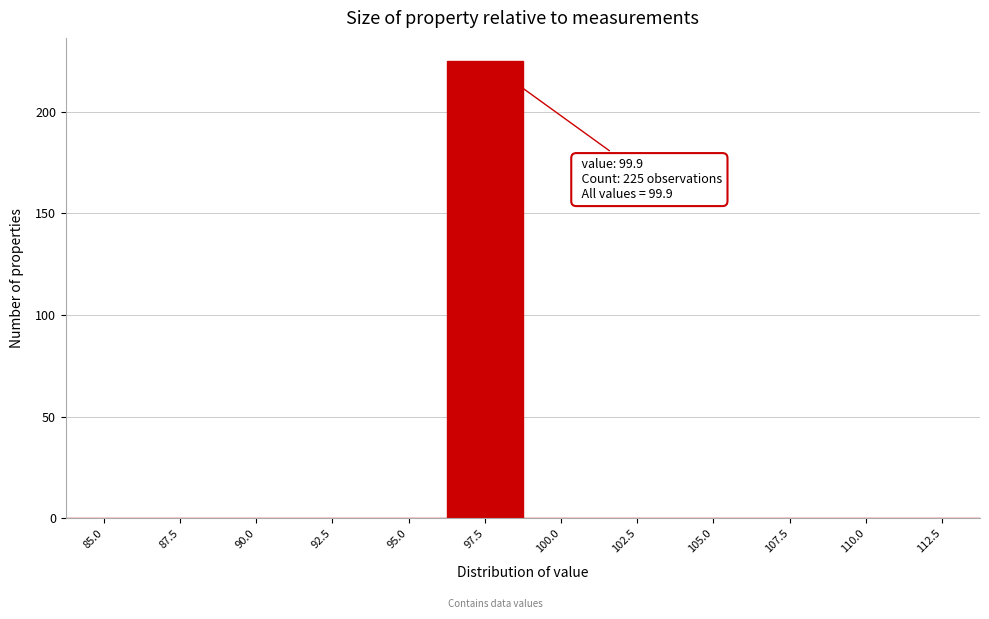

Reading left to right, what are all the values shown in this chart?

85.0=0	87.5=0	90.0=0	92.5=0	95.0=0	97.5=225	100.0=0	102.5=0	105.0=0	107.5=0	110.0=0	112.5=0